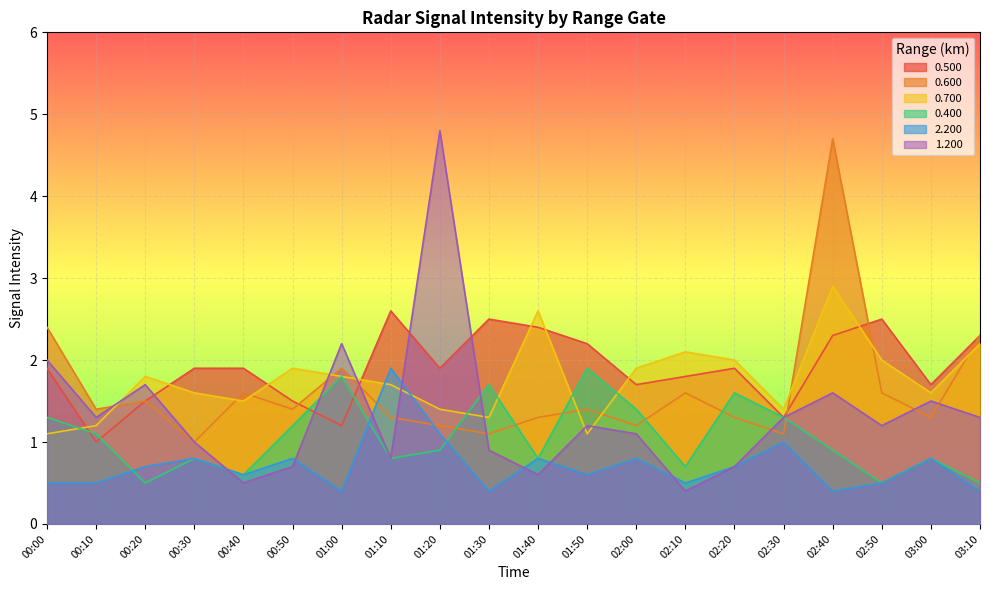

What is the label of the 17th point from the left?

02:40